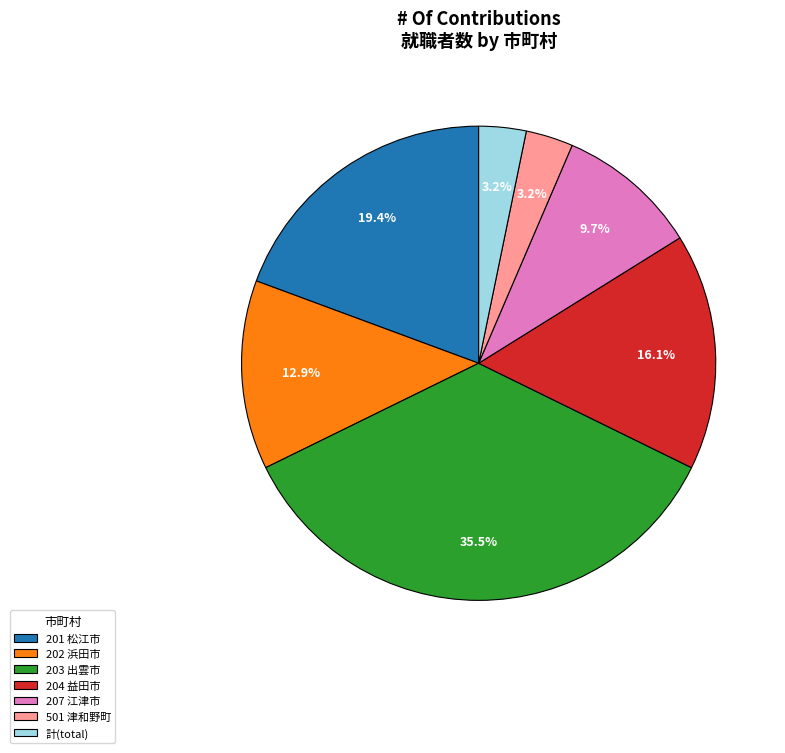

Does 204 益田市 represent more than half of the total?

No